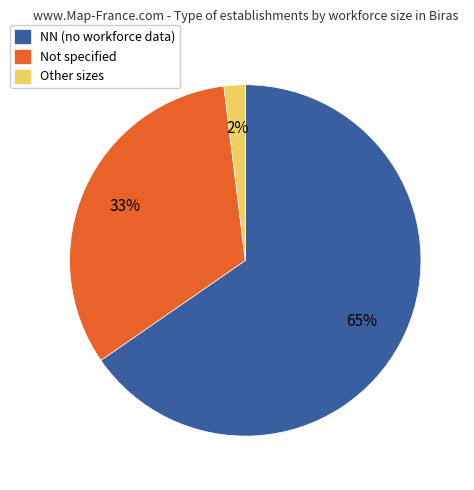

Rank the categories by value from lowest to highest.

Other sizes, Not specified, NN (no workforce data)